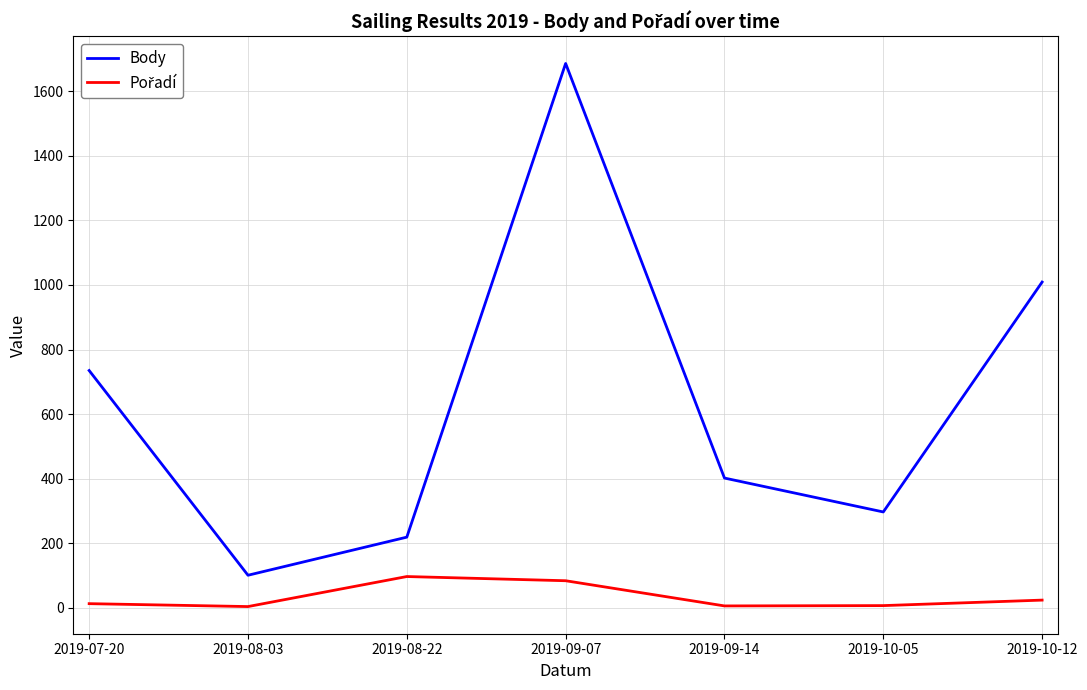

True or false: Body has more than 1 interior local peaks.

False